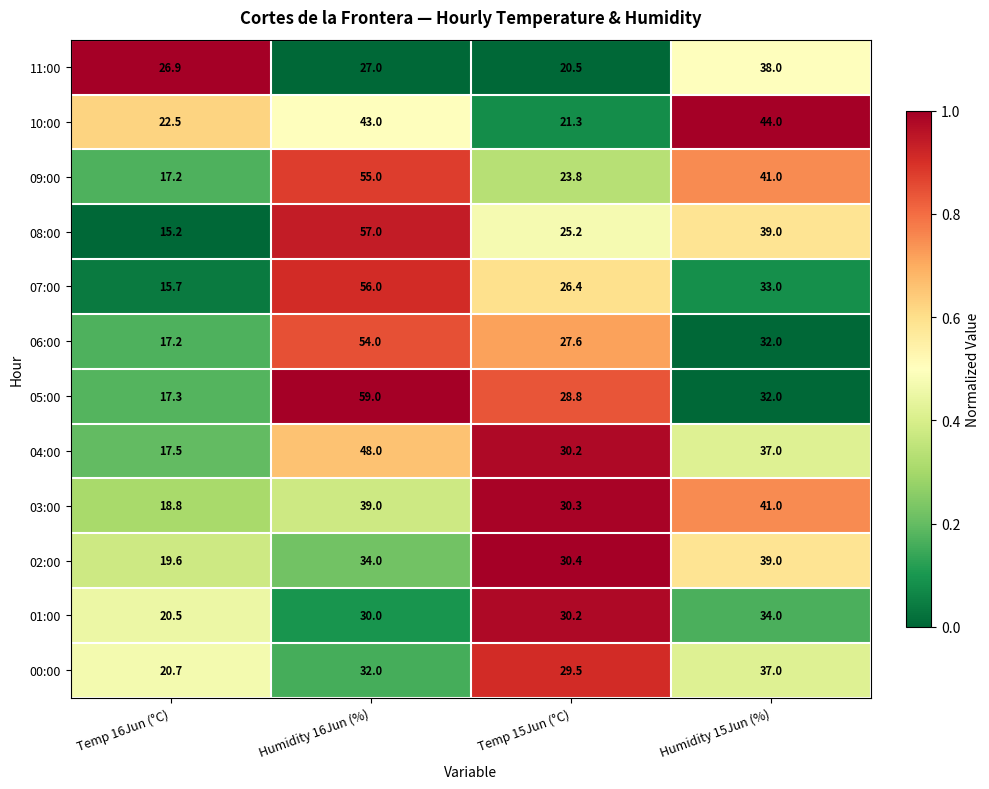

The 02:00 series shows 39.0 at Humidity 15Jun (%). True or false?

True